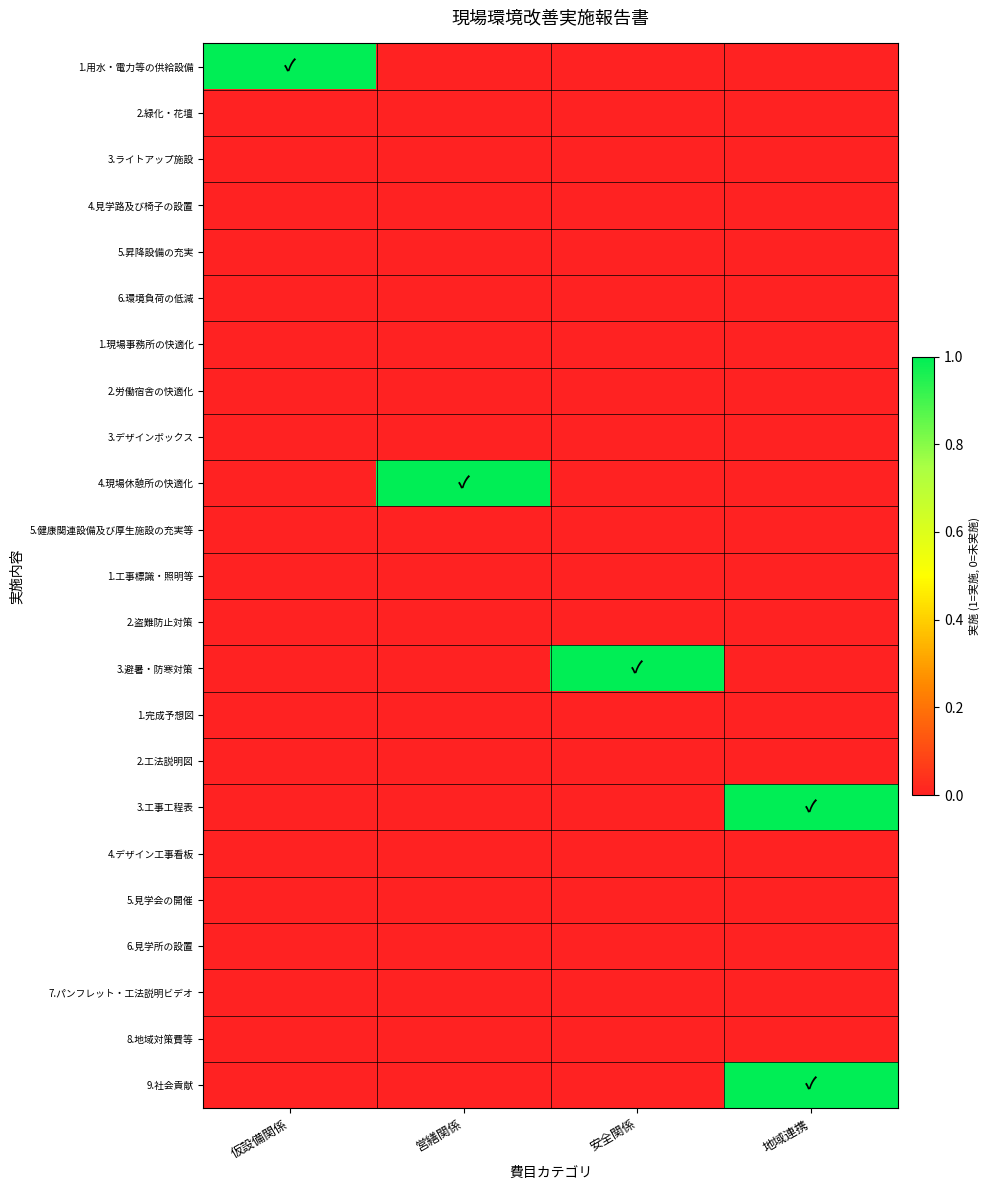

Reading left to right, transcribe all the data shown in this chart.

1.用水・電力等の供給設備: 仮設備関係=1	営繕関係=0	安全関係=0	地域連携=0
2.緑化・花壇: 仮設備関係=0	営繕関係=0	安全関係=0	地域連携=0
3.ライトアップ施設: 仮設備関係=0	営繕関係=0	安全関係=0	地域連携=0
4.見学路及び椅子の設置: 仮設備関係=0	営繕関係=0	安全関係=0	地域連携=0
5.昇降設備の充実: 仮設備関係=0	営繕関係=0	安全関係=0	地域連携=0
6.環境負荷の低減: 仮設備関係=0	営繕関係=0	安全関係=0	地域連携=0
1.現場事務所の快適化: 仮設備関係=0	営繕関係=0	安全関係=0	地域連携=0
2.労働宿舎の快適化: 仮設備関係=0	営繕関係=0	安全関係=0	地域連携=0
3.デザインボックス: 仮設備関係=0	営繕関係=0	安全関係=0	地域連携=0
4.現場休憩所の快適化: 仮設備関係=0	営繕関係=1	安全関係=0	地域連携=0
5.健康関連設備及び厚生施設の充実等: 仮設備関係=0	営繕関係=0	安全関係=0	地域連携=0
1.工事標識・照明等: 仮設備関係=0	営繕関係=0	安全関係=0	地域連携=0
2.盗難防止対策: 仮設備関係=0	営繕関係=0	安全関係=0	地域連携=0
3.避暑・防寒対策: 仮設備関係=0	営繕関係=0	安全関係=1	地域連携=0
1.完成予想図: 仮設備関係=0	営繕関係=0	安全関係=0	地域連携=0
2.工法説明図: 仮設備関係=0	営繕関係=0	安全関係=0	地域連携=0
3.工事工程表: 仮設備関係=0	営繕関係=0	安全関係=0	地域連携=1
4.デザイン工事看板: 仮設備関係=0	営繕関係=0	安全関係=0	地域連携=0
5.見学会の開催: 仮設備関係=0	営繕関係=0	安全関係=0	地域連携=0
6.見学所の設置: 仮設備関係=0	営繕関係=0	安全関係=0	地域連携=0
7.パンフレット・工法説明ビデオ: 仮設備関係=0	営繕関係=0	安全関係=0	地域連携=0
8.地域対策費等: 仮設備関係=0	営繕関係=0	安全関係=0	地域連携=0
9.社会貢献: 仮設備関係=0	営繕関係=0	安全関係=0	地域連携=1